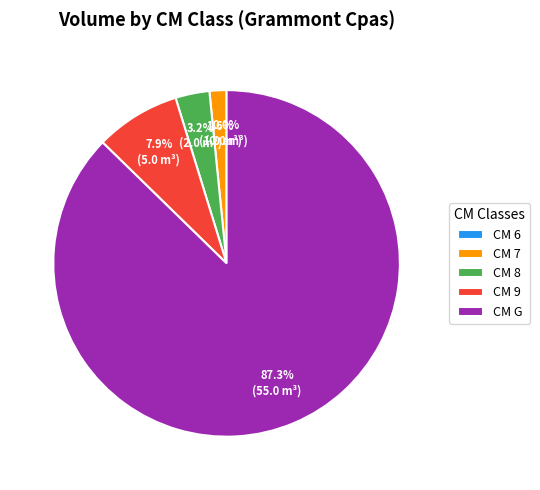

The 7 slice represents 1% of the pie. True or false?

False